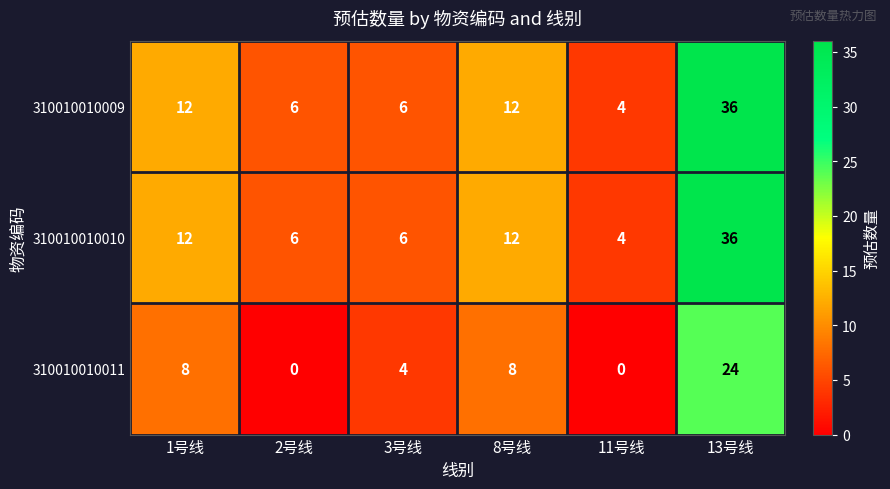

The 310010010010 series shows 5 at 11号线. True or false?

False